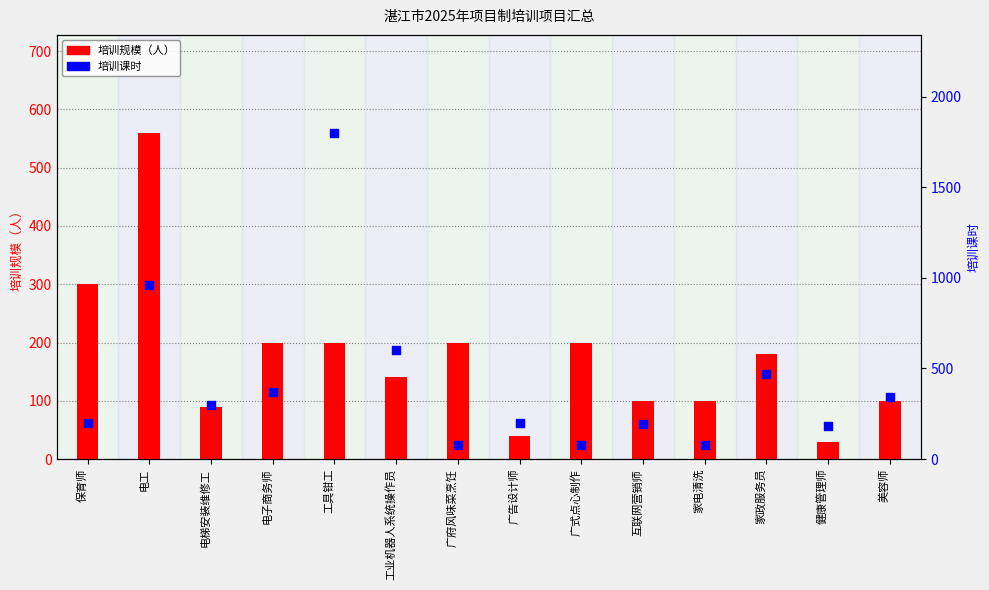

Is the value of 培训规模（人） at 保育师 greater than the value of 培训课时 at 广府风味菜烹饪?

Yes